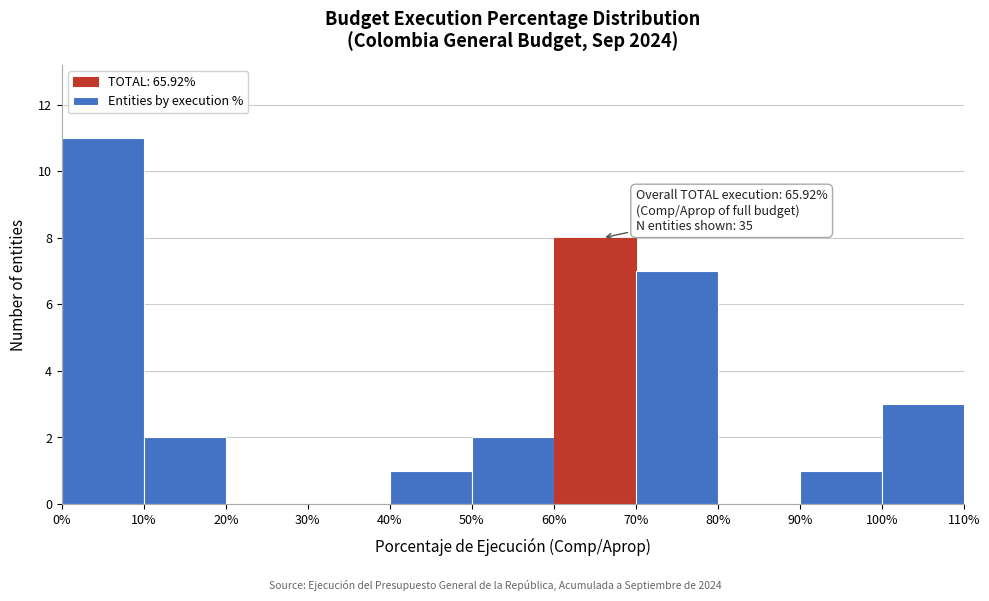

Over which range of the x-axis is the bar tallest?

0% to 10%